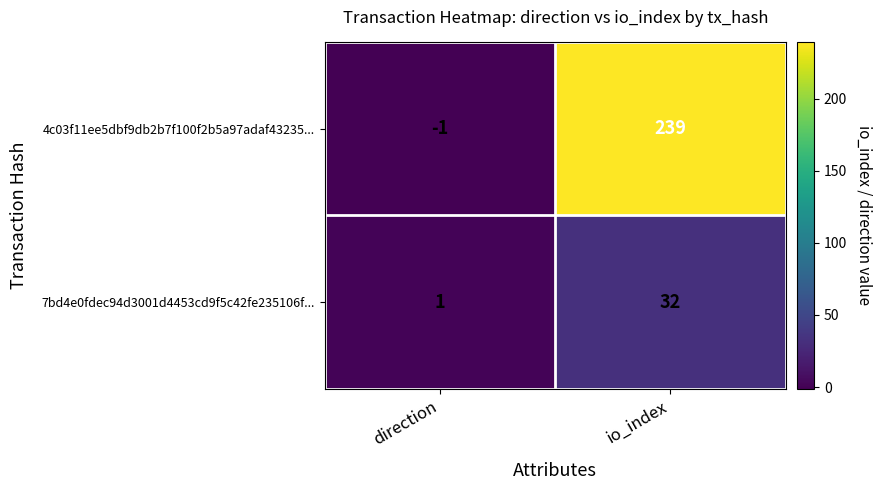

What is the total value across all series at io_index?

271